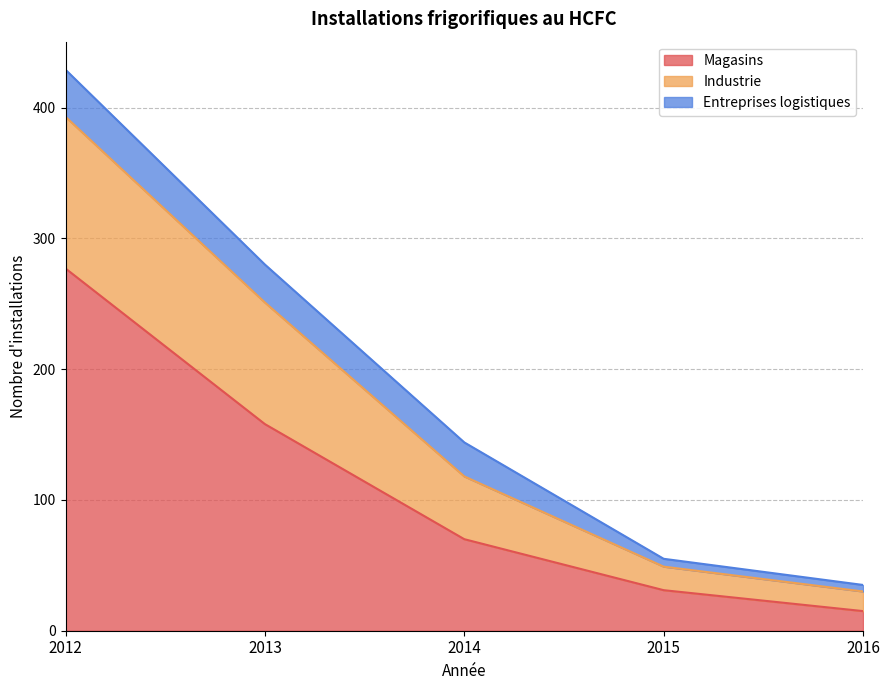

Does the chart display data point markers on the line(s)?

No